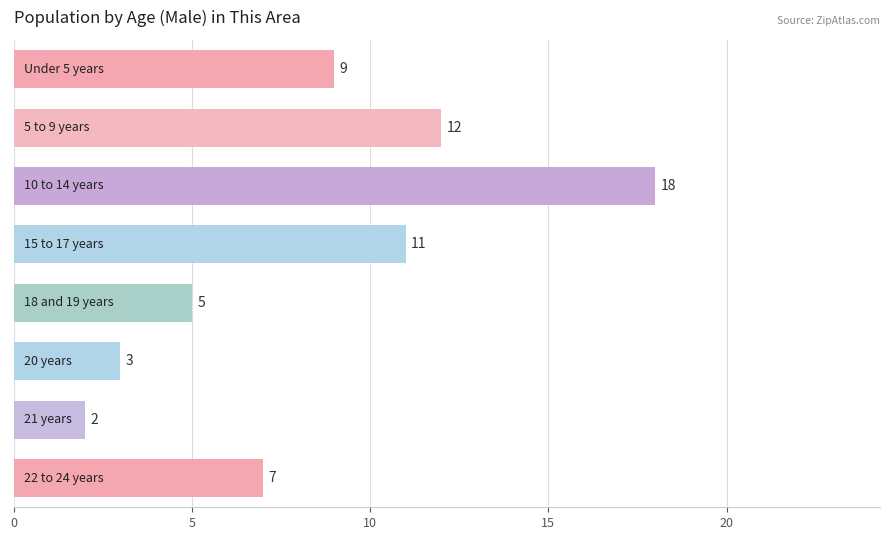

What is the sum of all values?

67